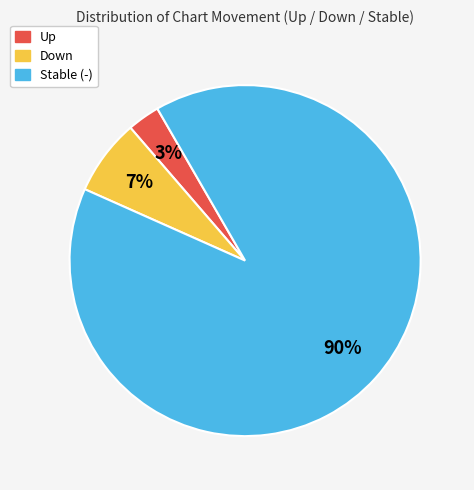

Count the number of slices in the pie.

3